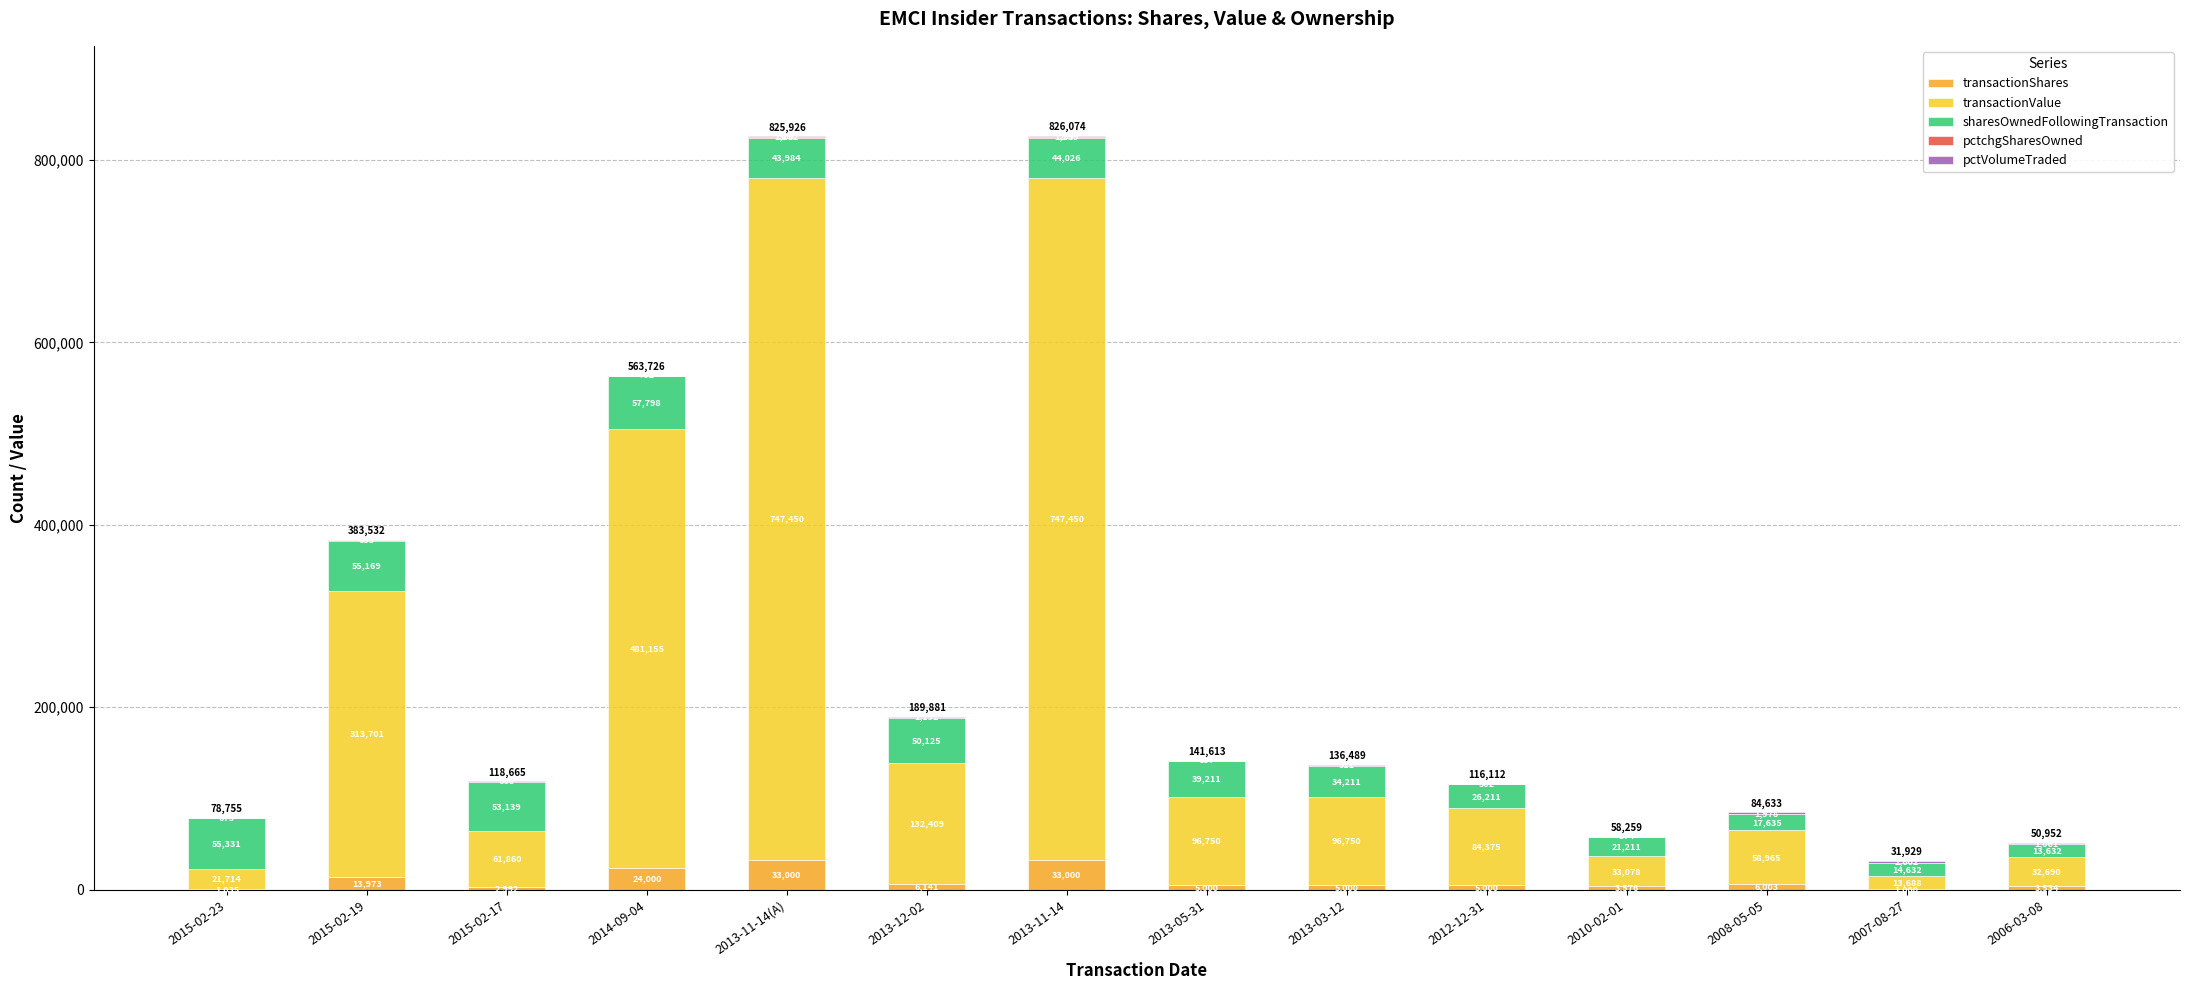

What is the total value across all series at 2015-02-17?

118665